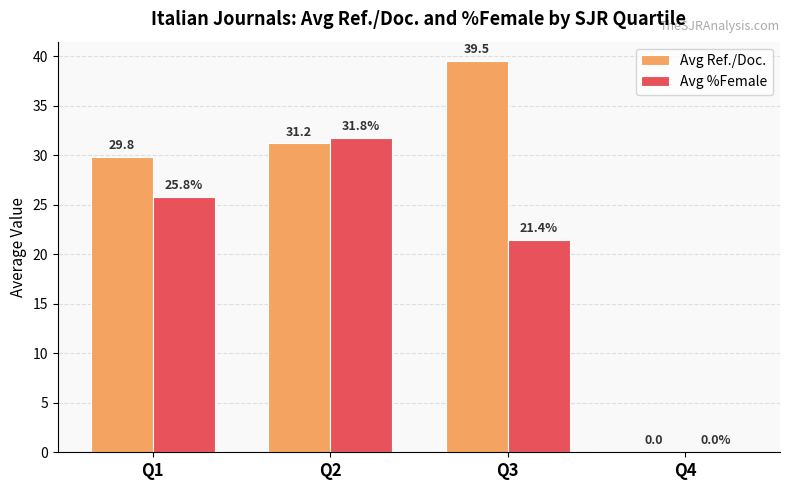

What are all the series names shown in the legend?

Avg Ref./Doc., Avg %Female